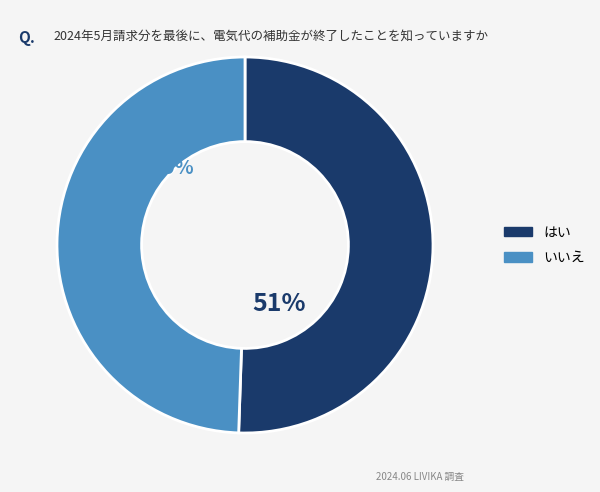

Count the number of slices in the pie.

2